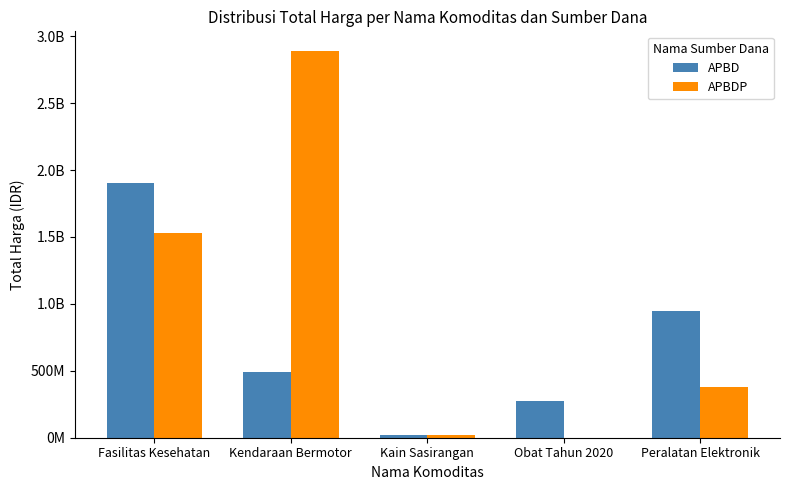

What is the difference between the maximum and minimum values in the APBDP series?

2892122000